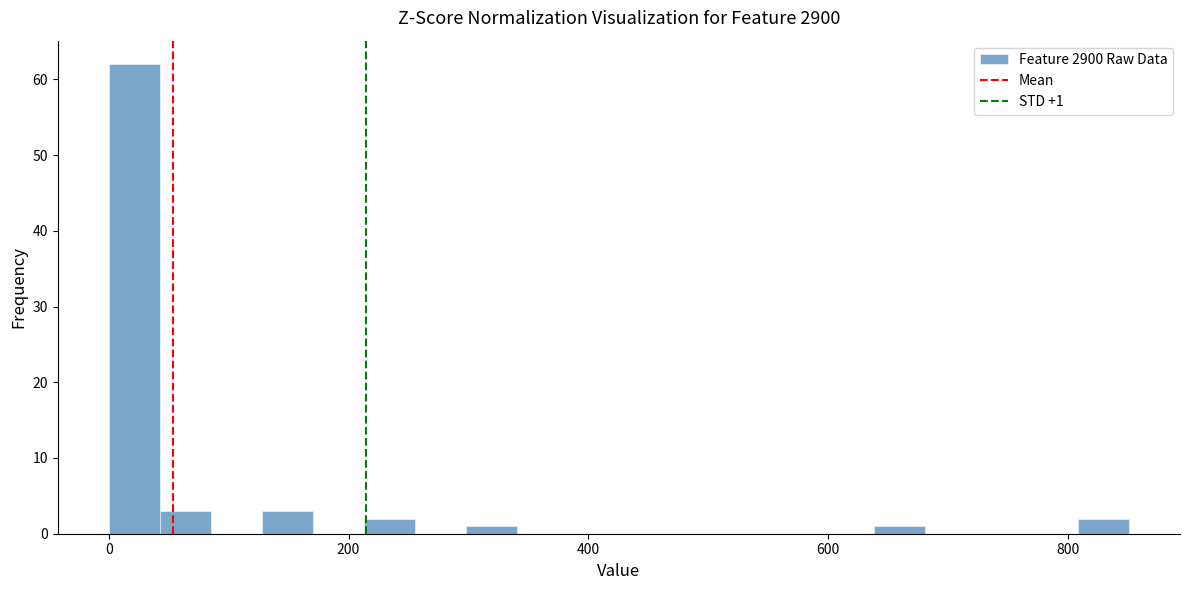

Around what value on the x-axis is the tallest bar? Give the approximate position of its centre, as read against the axis.

20